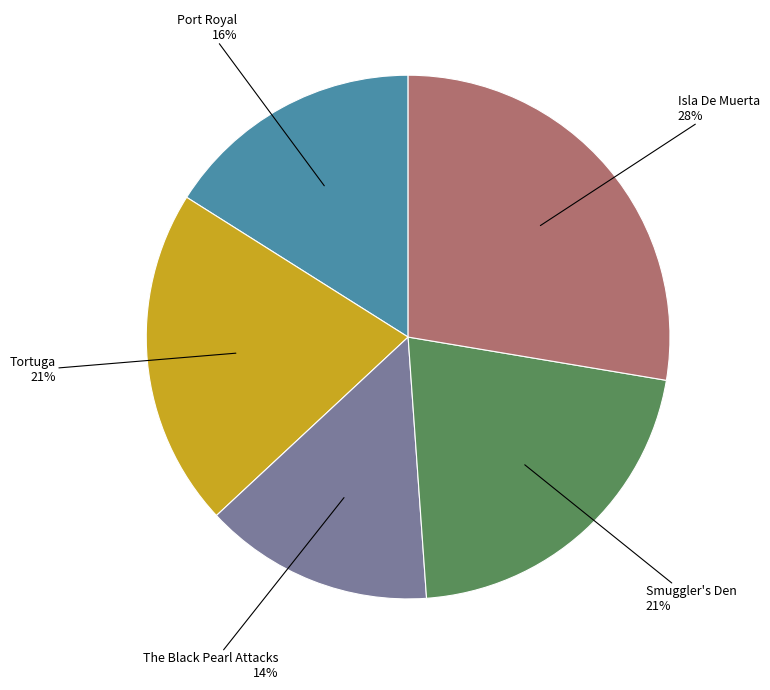

Is there any slice that represents more than half of the pie?

No